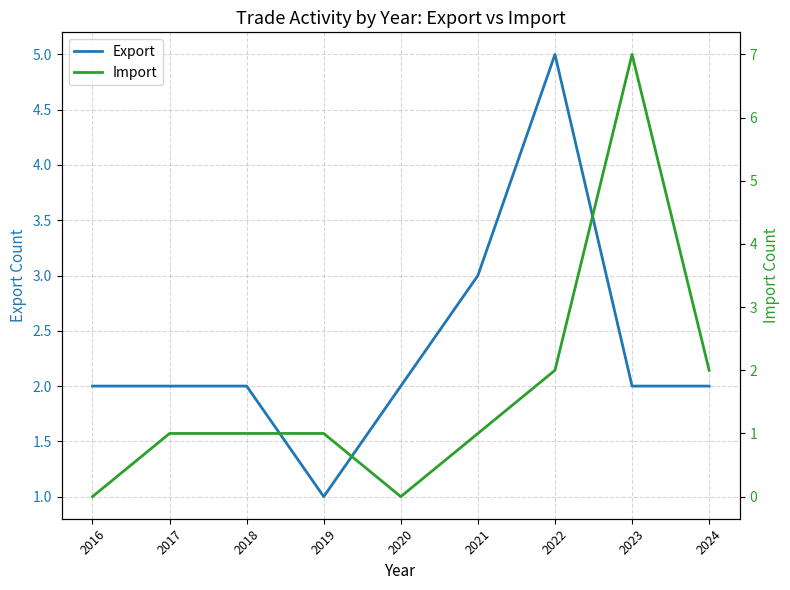

Where does the Export series first go above 2?

2021